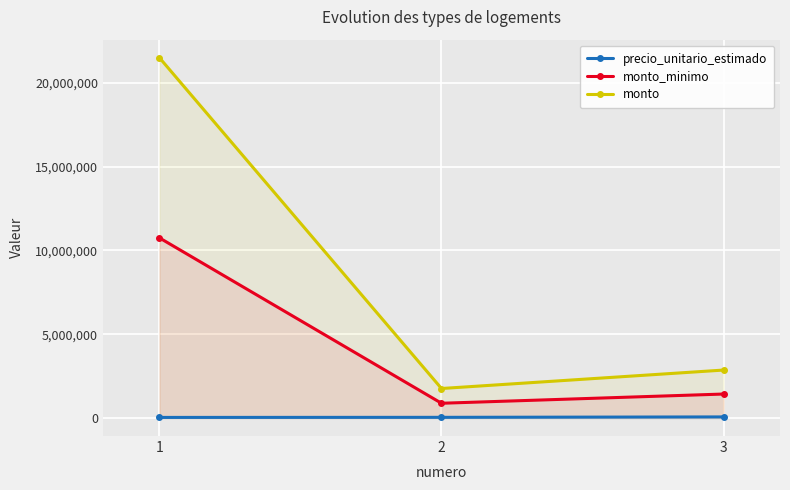

True or false: monto_minimo has a value of 18889224 at 1.

False